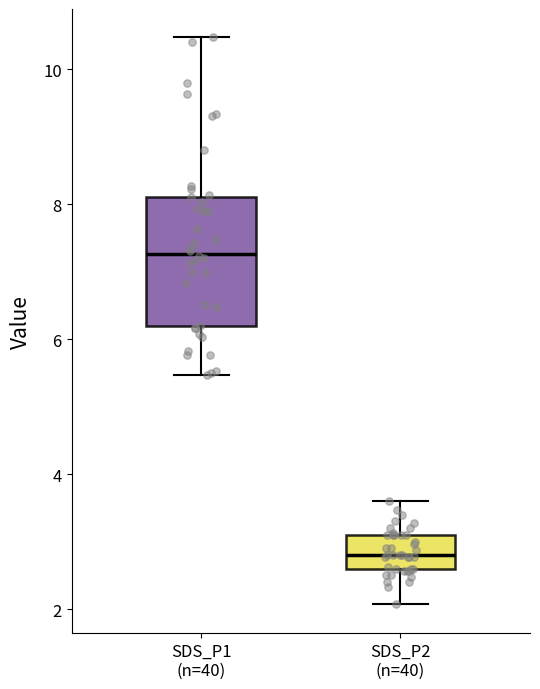

Which box has the highest median line?

SDS_P1 (n=40)